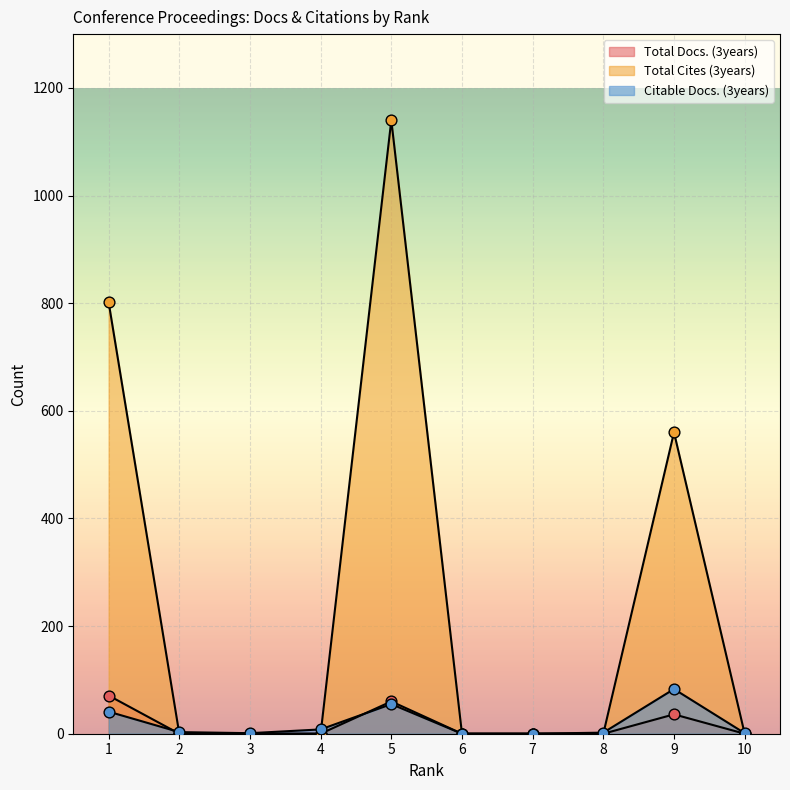

Which series has the largest Y range (max minus min)?

Total Cites (3years)